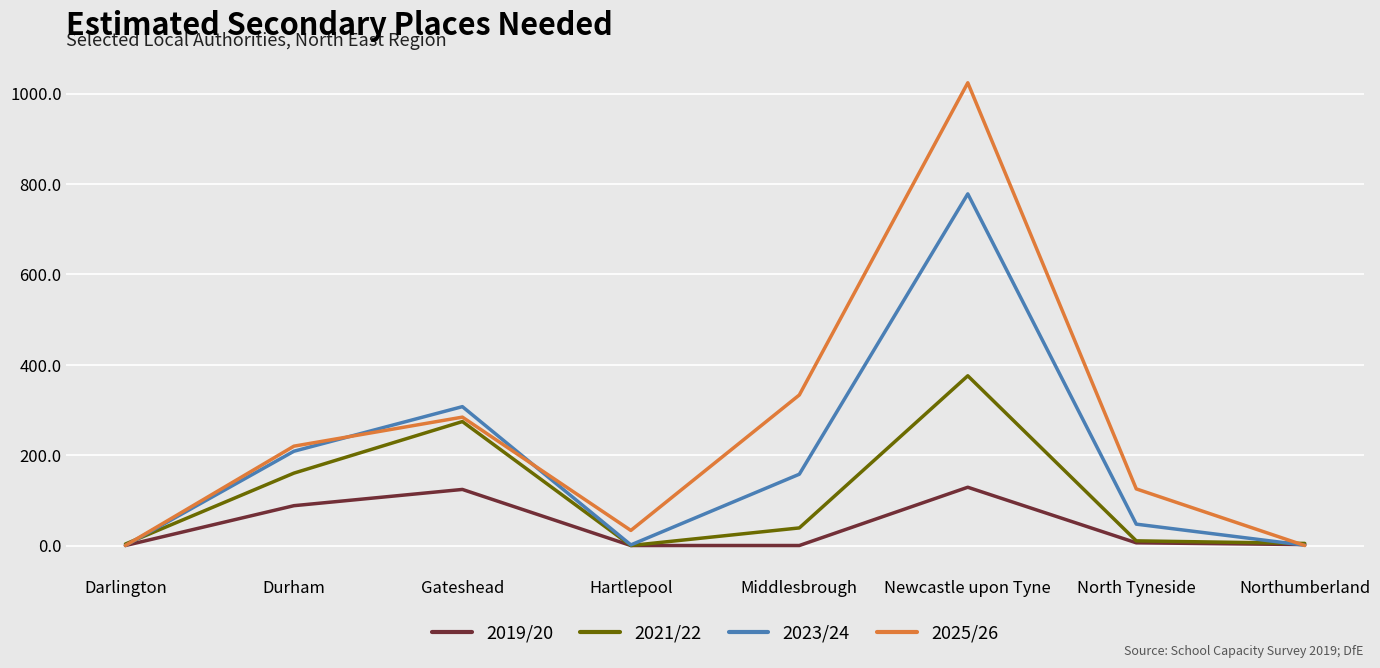

What is the average value of the 2021/22 series?

108.4